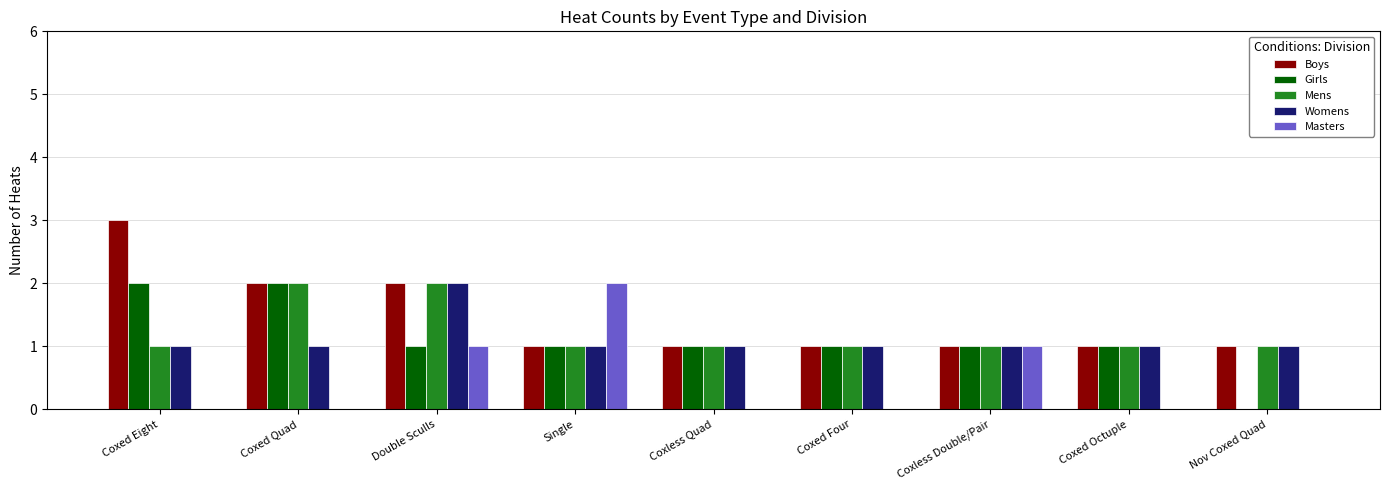

Count the number of data series in this chart.

5